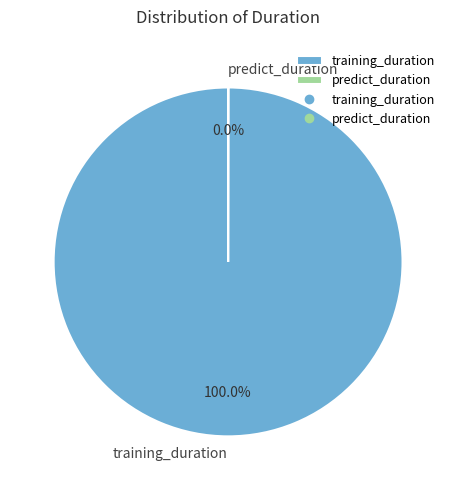

What is the largest slice in the pie chart?

training_duration